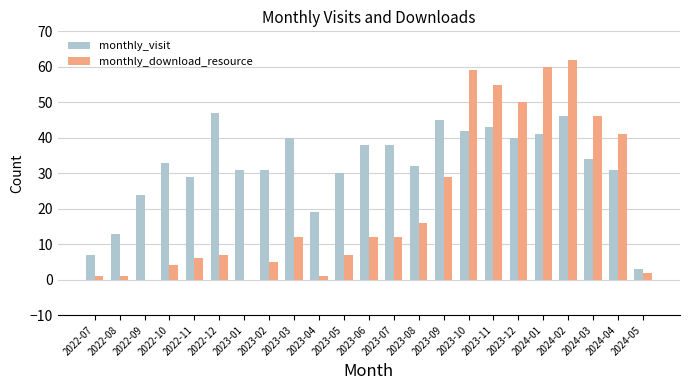

Which label corresponds to the largest value in the chart?

2024-02